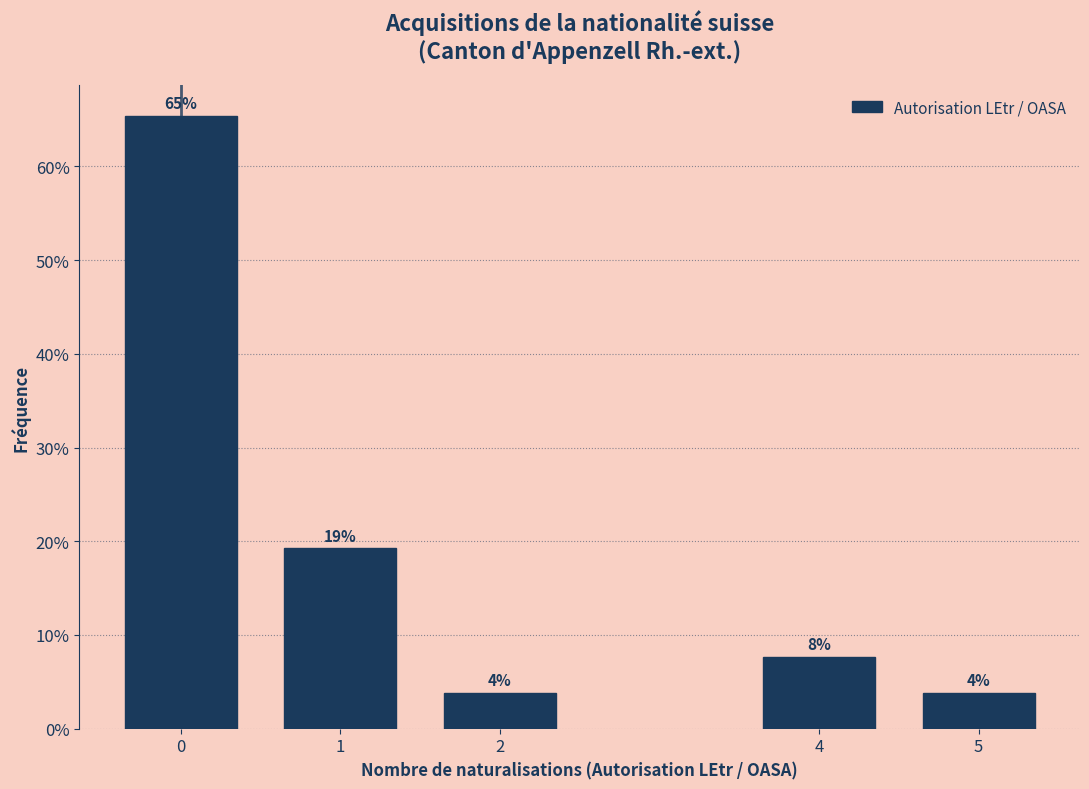

Are the bars horizontal?

No